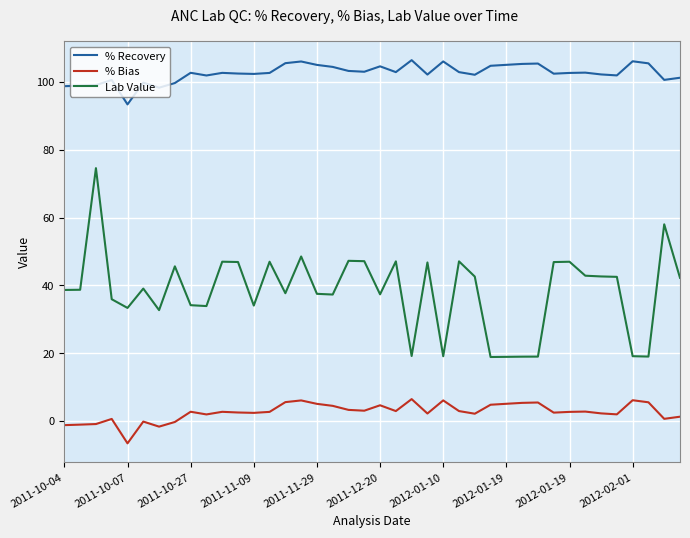

What is the minimum value for % Recovery?

93.4